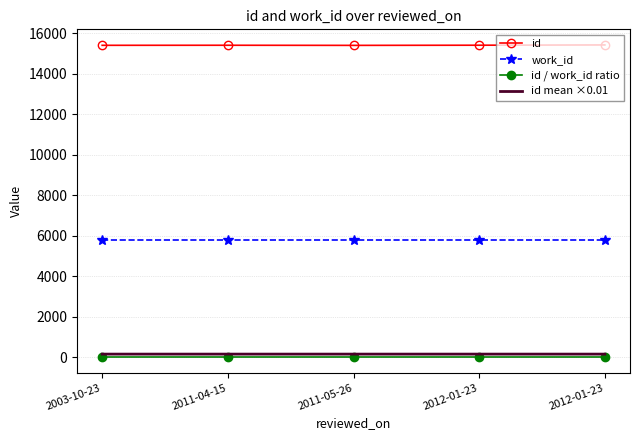

Is it true that id equals 27356.4 at 2011-05-26?

False